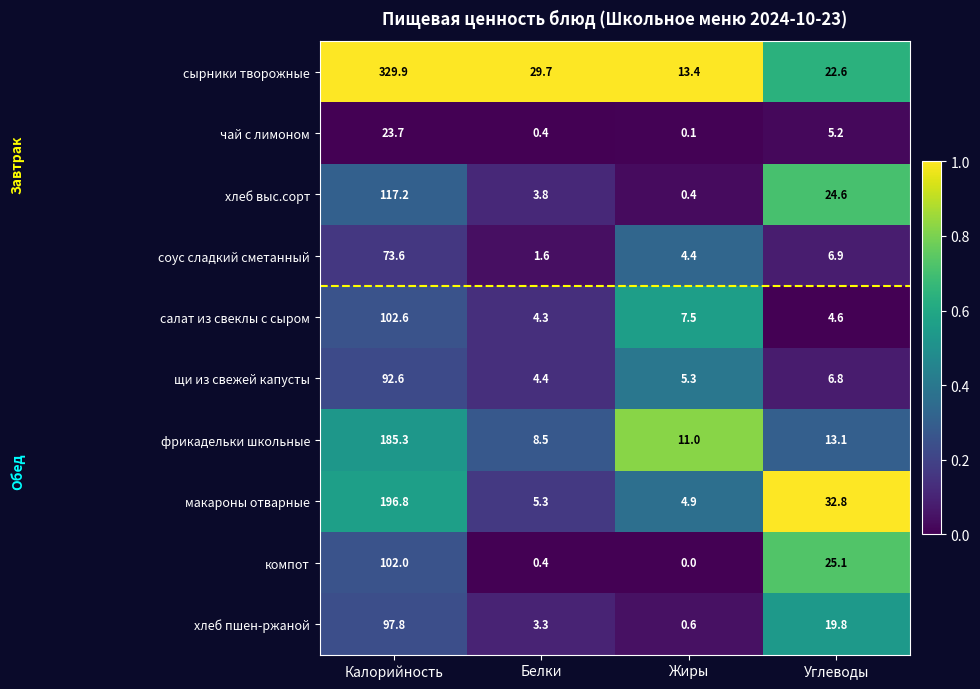

What is the sum of all соус сладкий сметанный values?

86.5